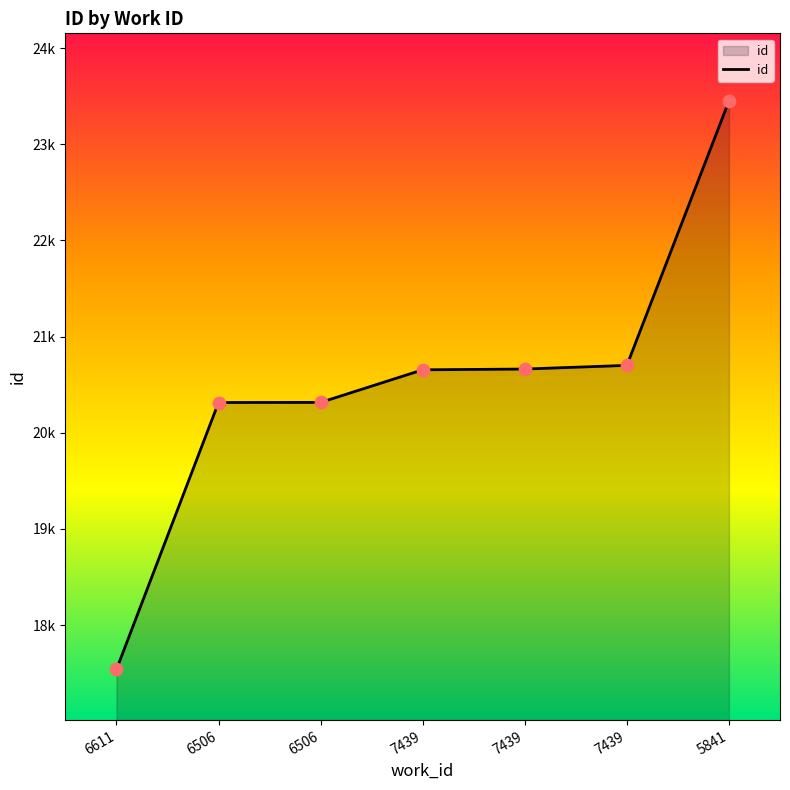

Does the chart have visible grid lines?

No